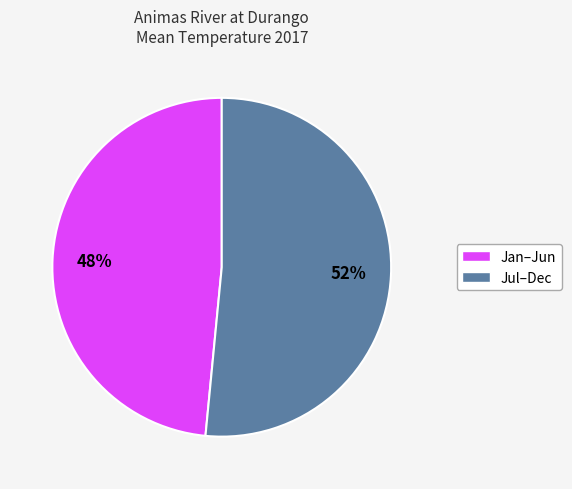

To the nearest percent, what is the average slice percentage?

50%